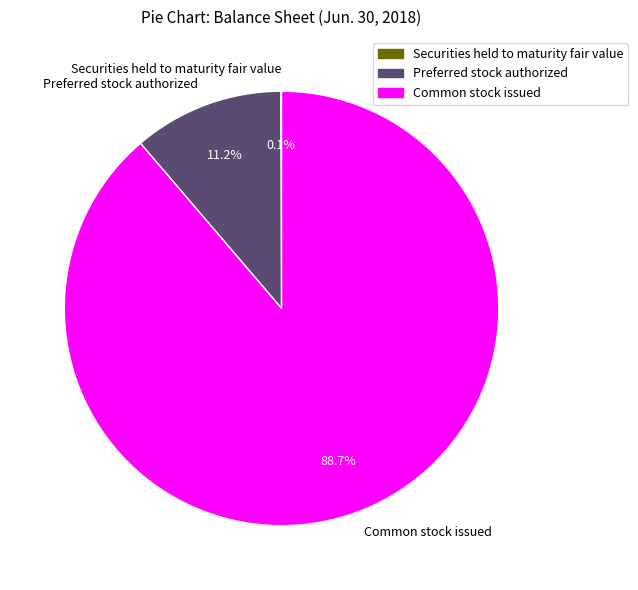

Which slice is the largest?

Common stock issued